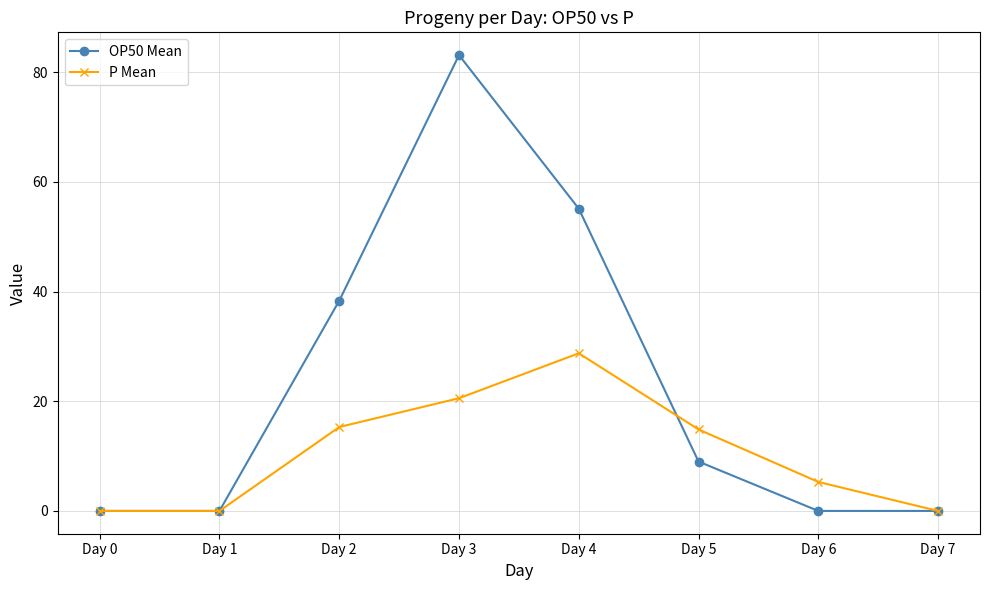

At which category does the chart reach its peak across all series?

Day 3